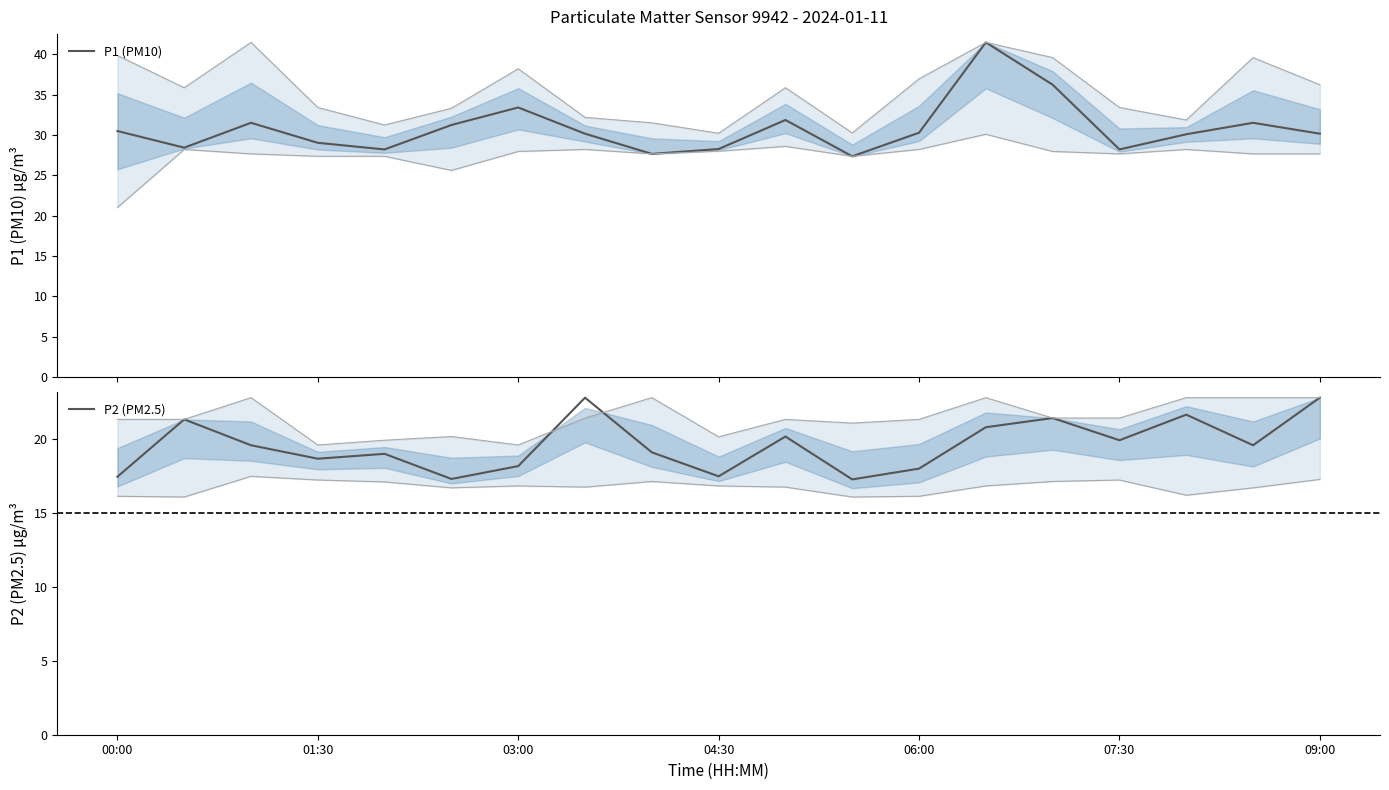

How many interior local peaks does the P2 (PM2.5) series have?

6